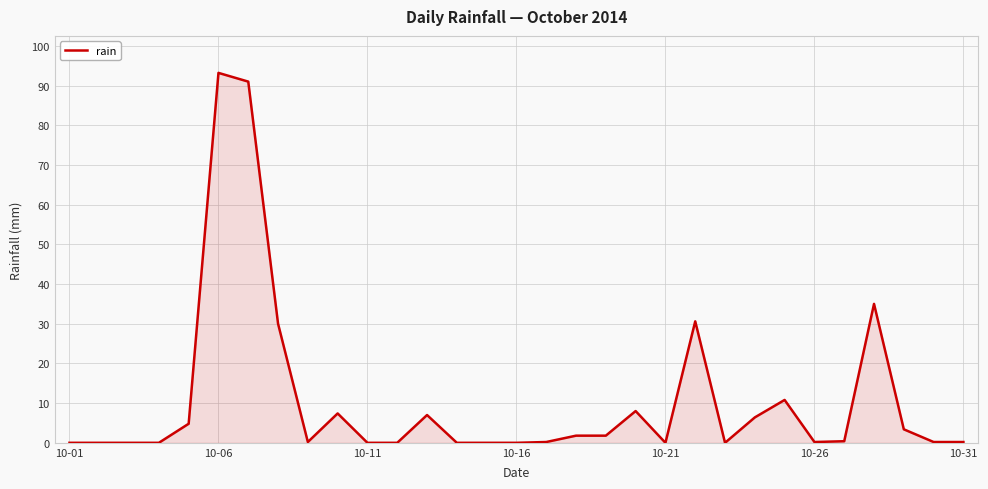

What is the maximum value shown in the chart?

93.2